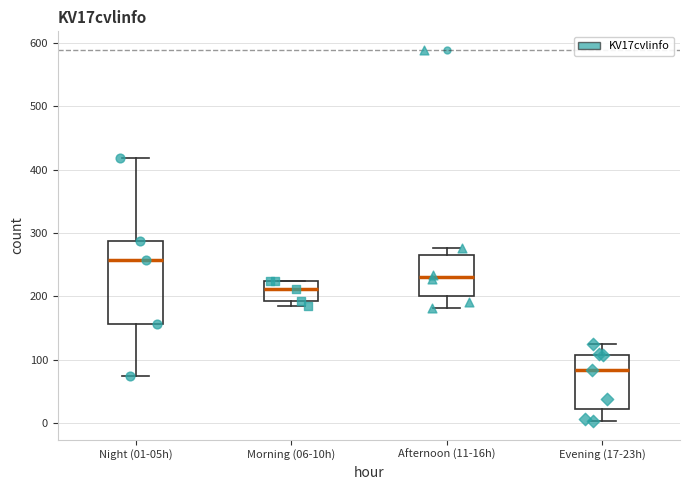

Reading left to right, read every box against the y-axis: the position of its median line, the range the box covers, and the ends of its whiskers. The values are not printed on the chart, so give them approximately, as read against the axis.

Night (01-05h): median 260, box 160 to 290, whiskers 80 to 420
Morning (06-10h): median 210, box 190 to 230, whiskers 190 (just below the box's lower edge) to 230
Afternoon (11-16h): median 230, box 200 to 270, whiskers 180 to 280
Evening (17-23h): median 80, box 20 to 110, whiskers 0 to 120